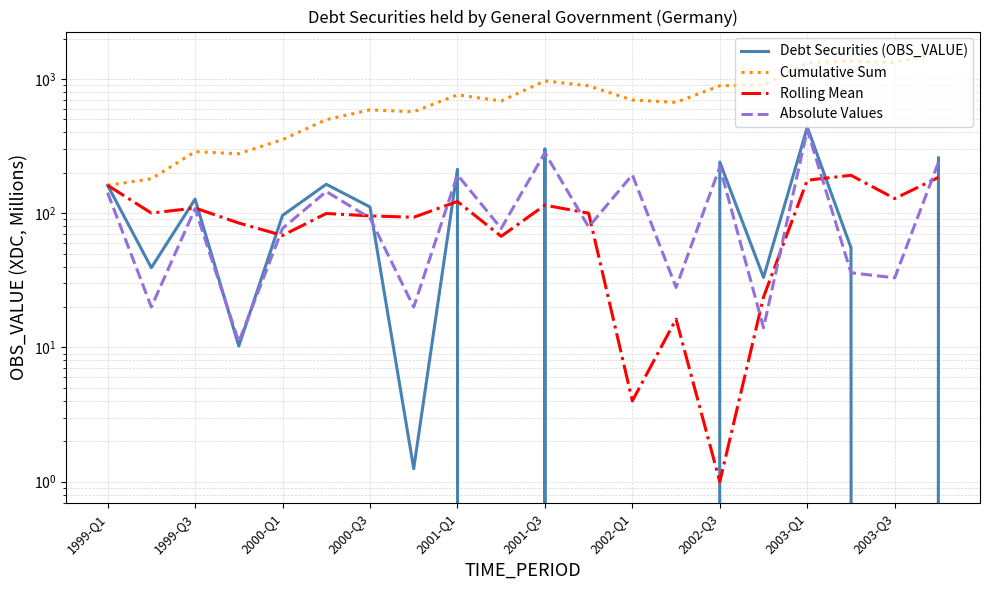

Reading left to right, what are all the values shown in this chart?

Debt Securities (OBS_VALUE): 161.2	39.2	127.2	10.2	96.2	164.2	111.2	1.2	212.2	-55.8	301.2	-57.8	-171.8	-6.8	240.2	33.2	437.2	55.2	-11.8	258.2
Cumulative Sum: 161.2	180.2	287.2	277.2	353.2	497.2	588.2	569.2	761.2	685.2	966.2	888.2	696.2	669.2	889.2	902.2	1319.2	1354.2	1322.2	1560.2
Rolling Mean: 161.2	100.2	109.2	84.5	68.2	99.5	95.5	93.2	122.2	67.2	114.8	100.0	4.0	16.2	1.0	23.8	176.0	191.5	128.5	184.8
Absolute Values: 142.0	20.0	108.0	11.0	77.0	145.0	92.0	20.0	193.0	77.0	282.0	79.0	193.0	28.0	221.0	14.0	418.0	36.0	33.0	239.0